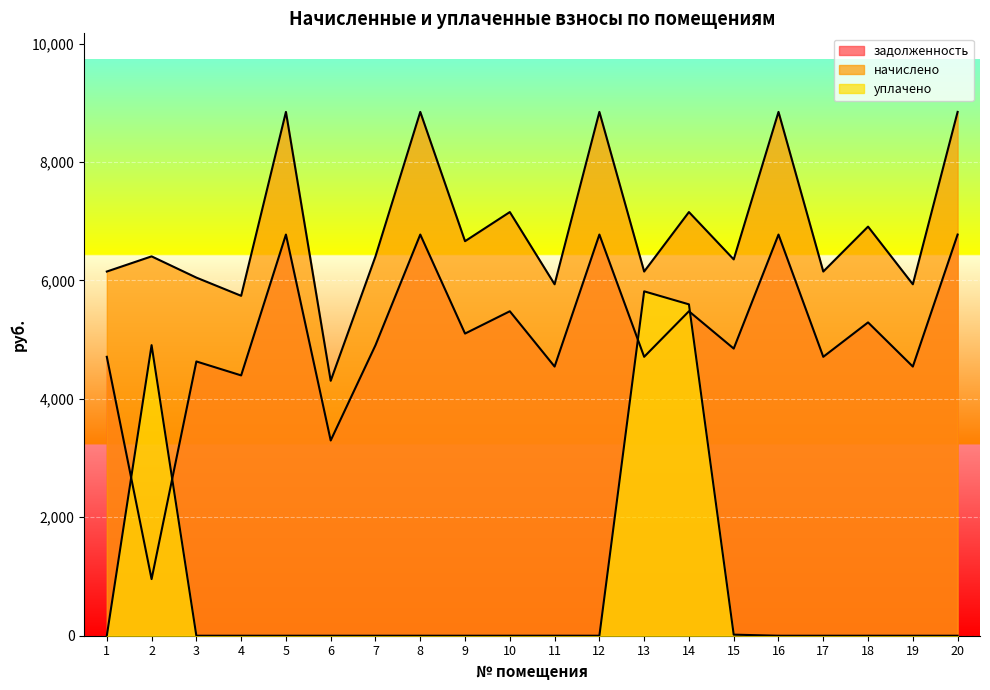

What is the maximum value shown in the chart?

8845.8